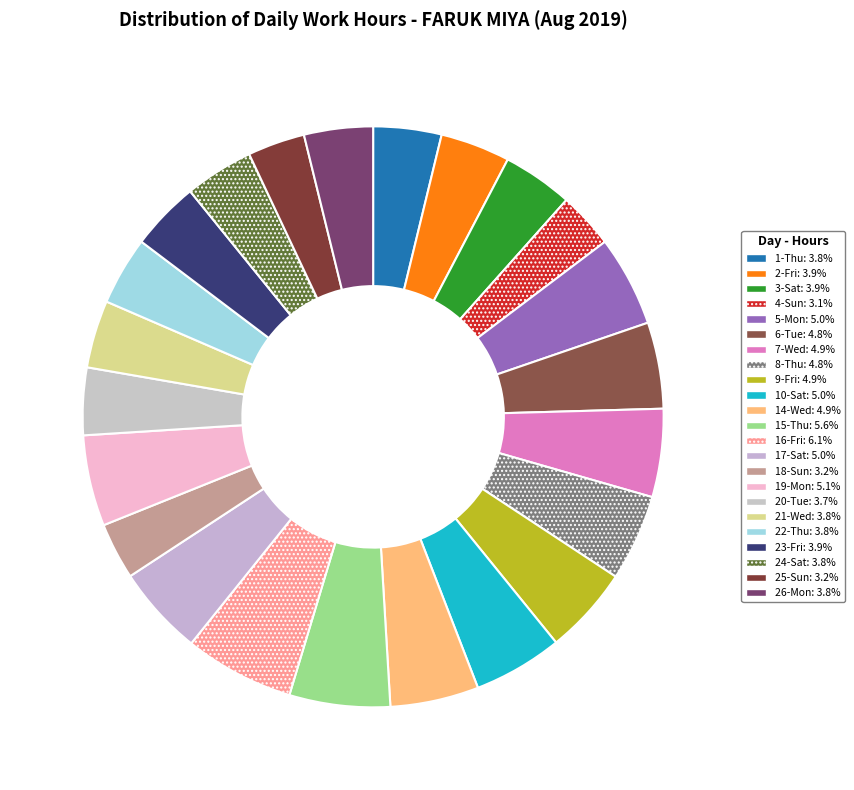

Count the number of slices in the pie.

23